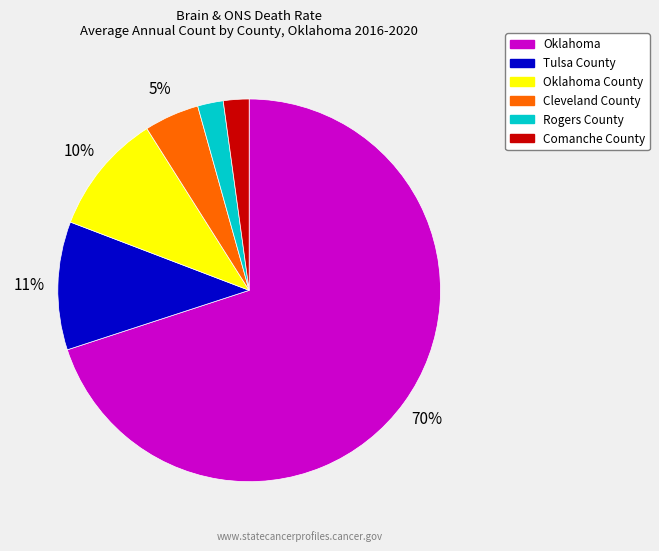

What percentage is the Comanche County slice, to the nearest percent?

2%